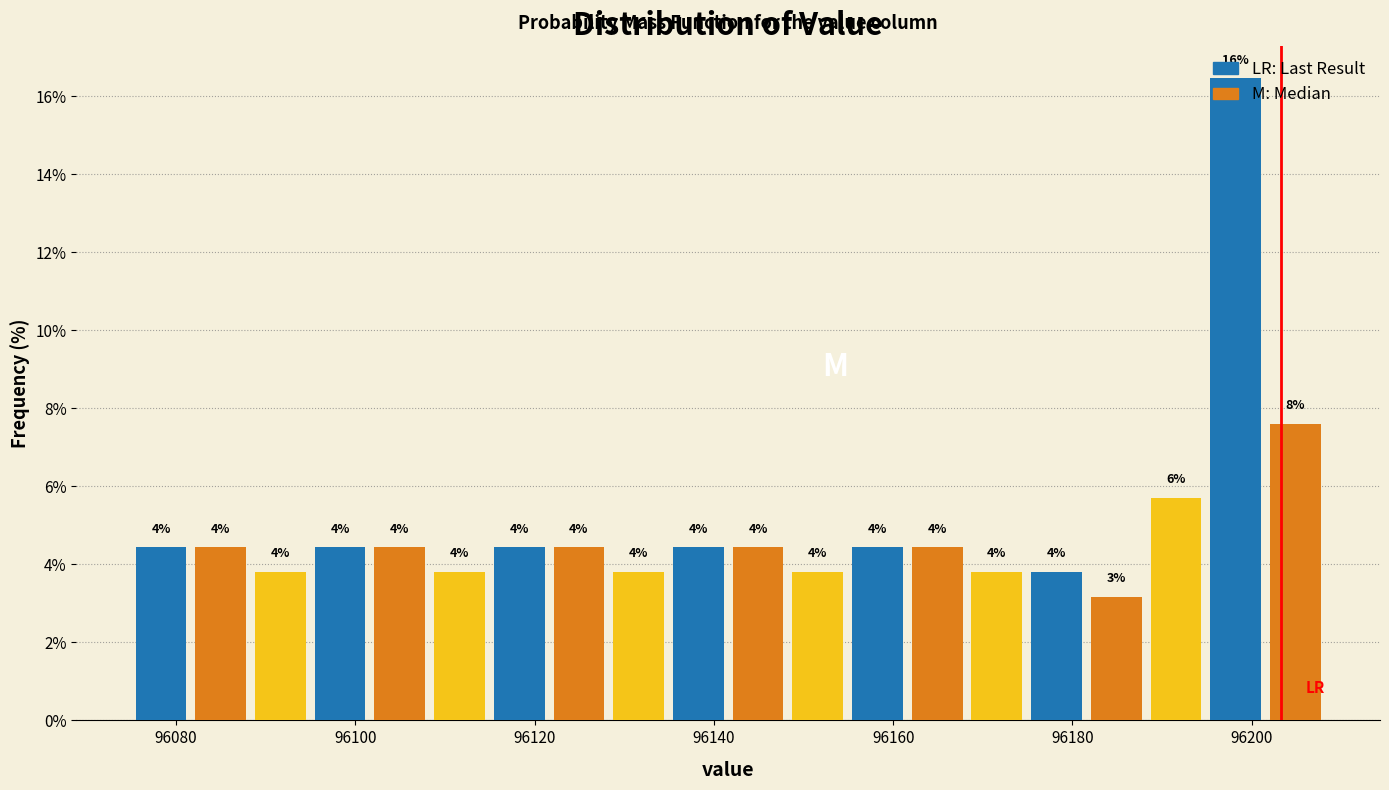

Read against the x-axis, roughly where is the centre of the tallest bar?

96198